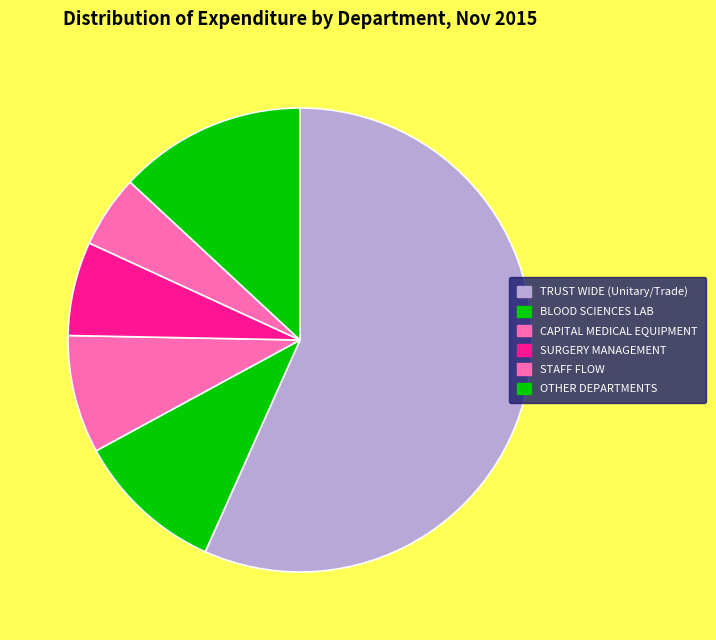

Is it true that SURGERY MANAGEMENT is 7% of the pie?

True